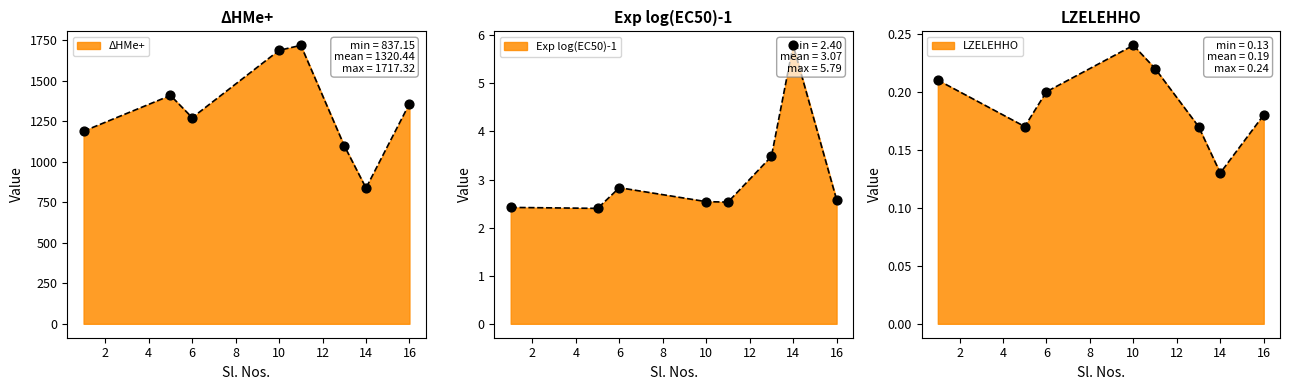

Which series has the largest total across all categories?

ΔHMe+